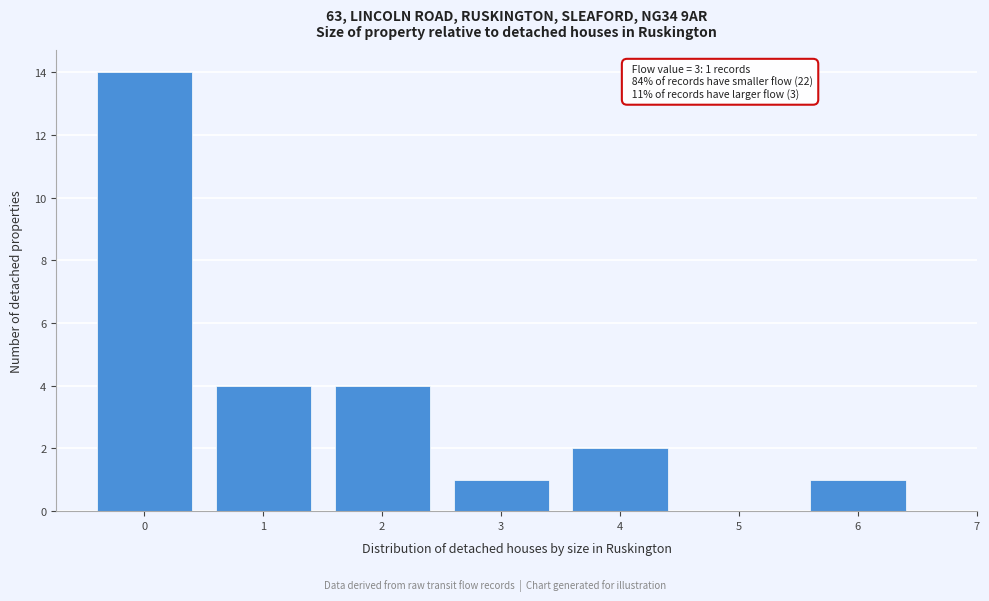

Over which range of the x-axis is the bar tallest?

-0.5 to 0.5